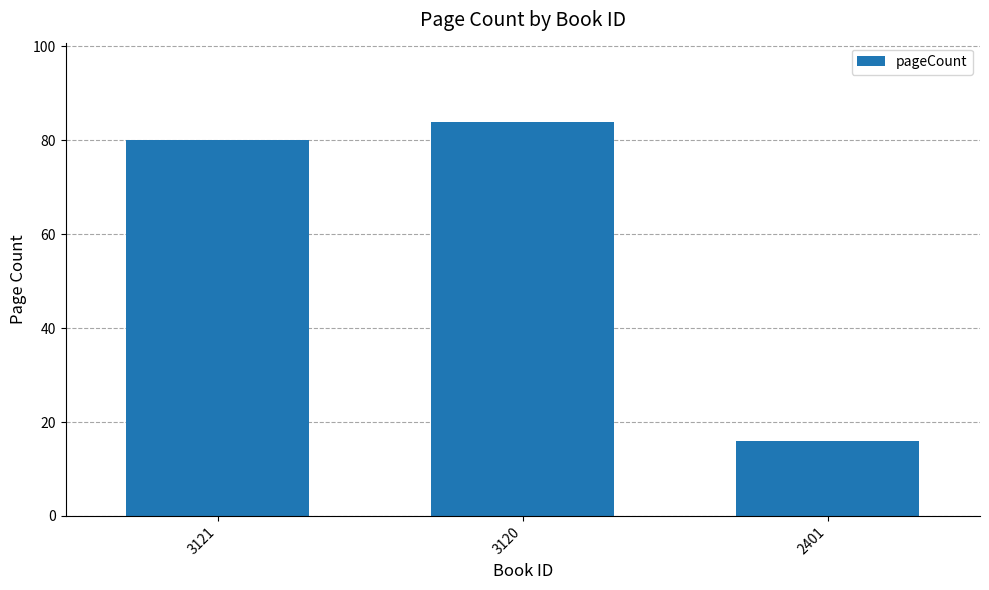

At which category does the chart reach its minimum across all series?

2401